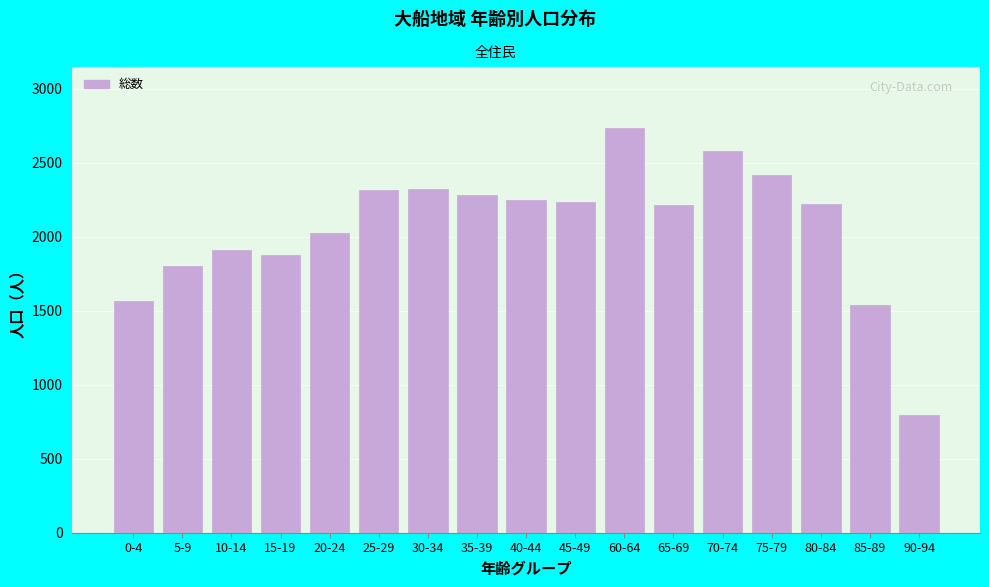

Which category has the lowest value across all series?

90-94